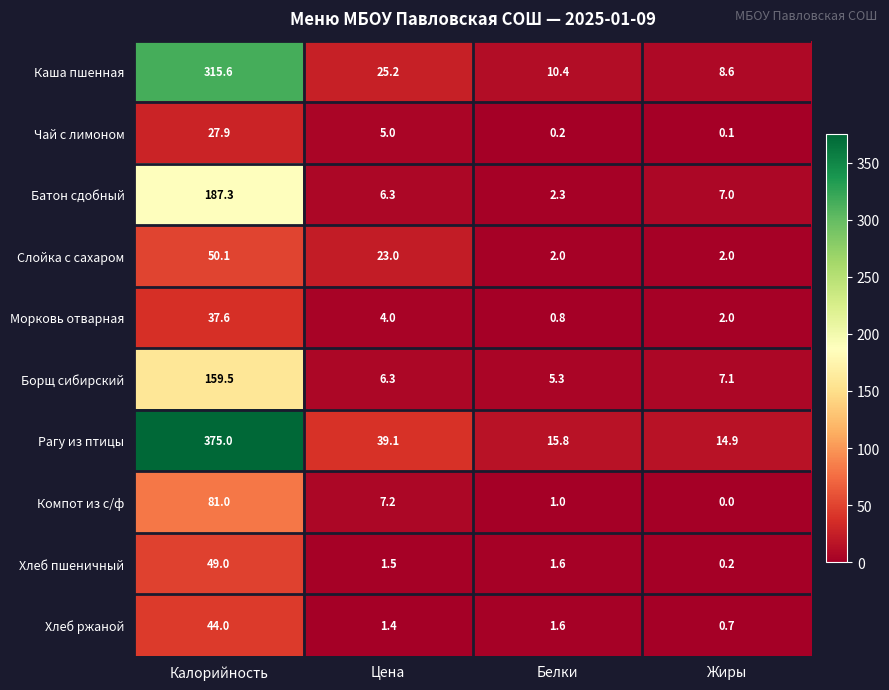

The Чай с лимоном series shows 0.2 at Белки. True or false?

True